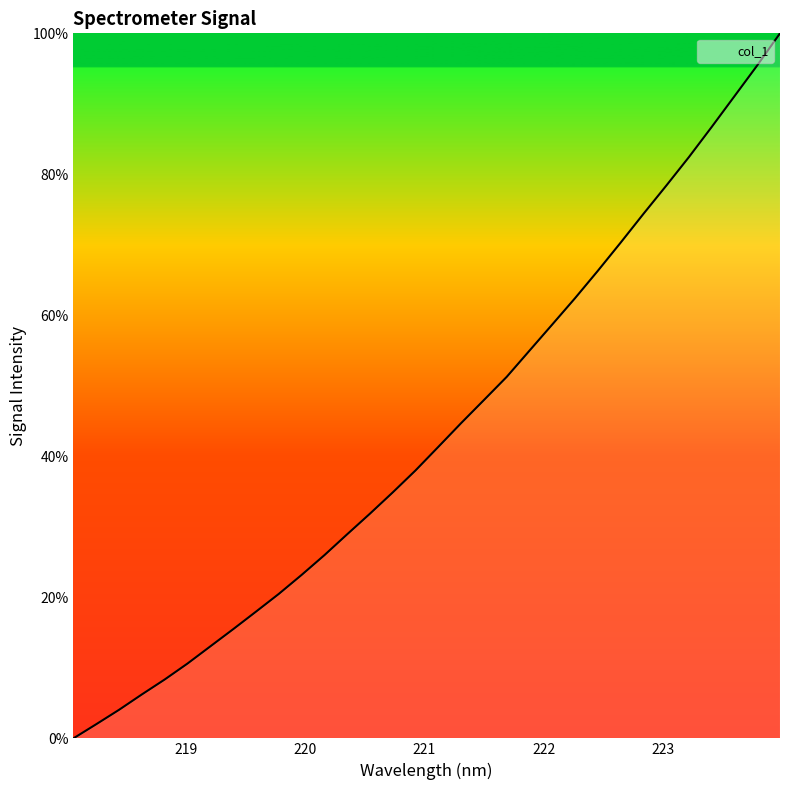

What is the greatest value displayed?

100.0